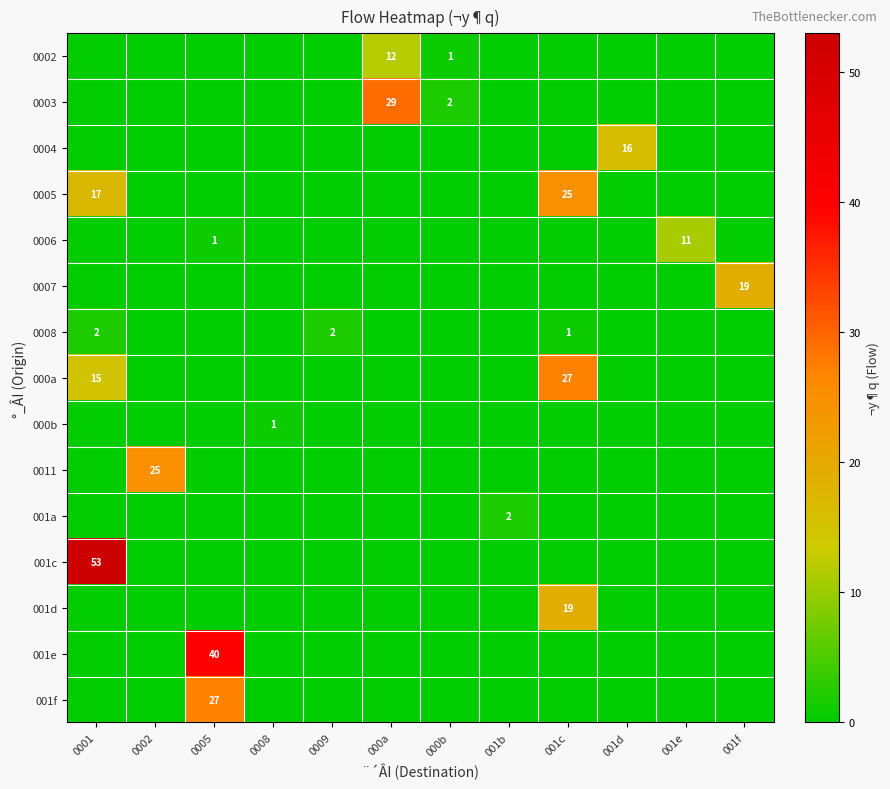

List the labels in order of 001c value, smallest first.

0002, 0005, 0008, 0009, 000a, 000b, 001b, 001c, 001d, 001e, 001f, 0001